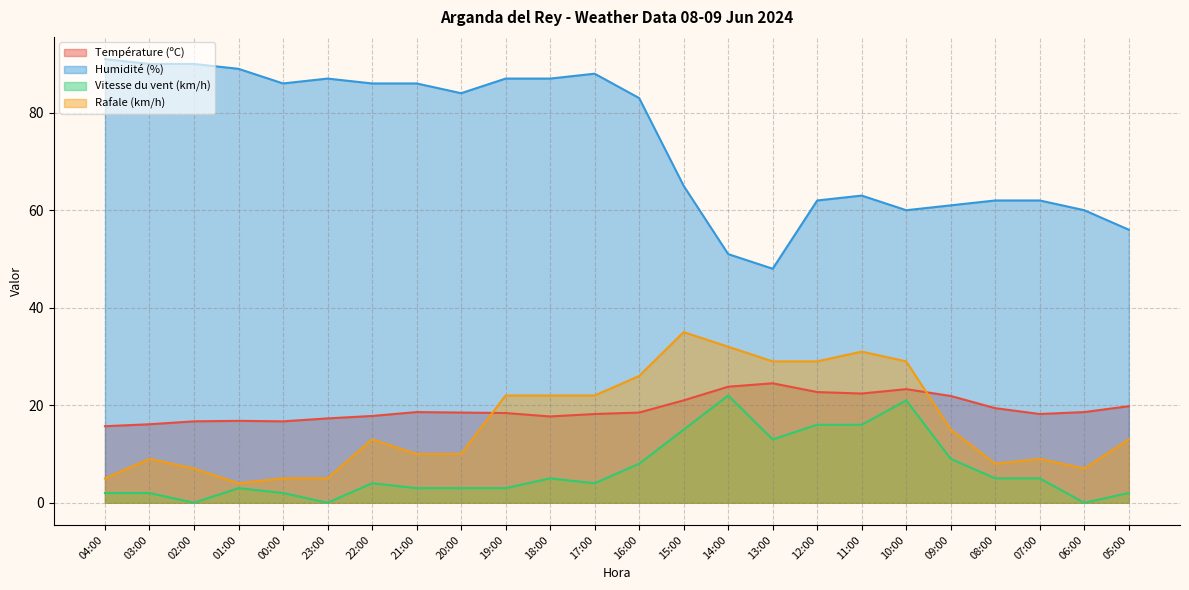

True or false: Vitesse du vent (km/h) and Température (ºC) cross at least once.

False